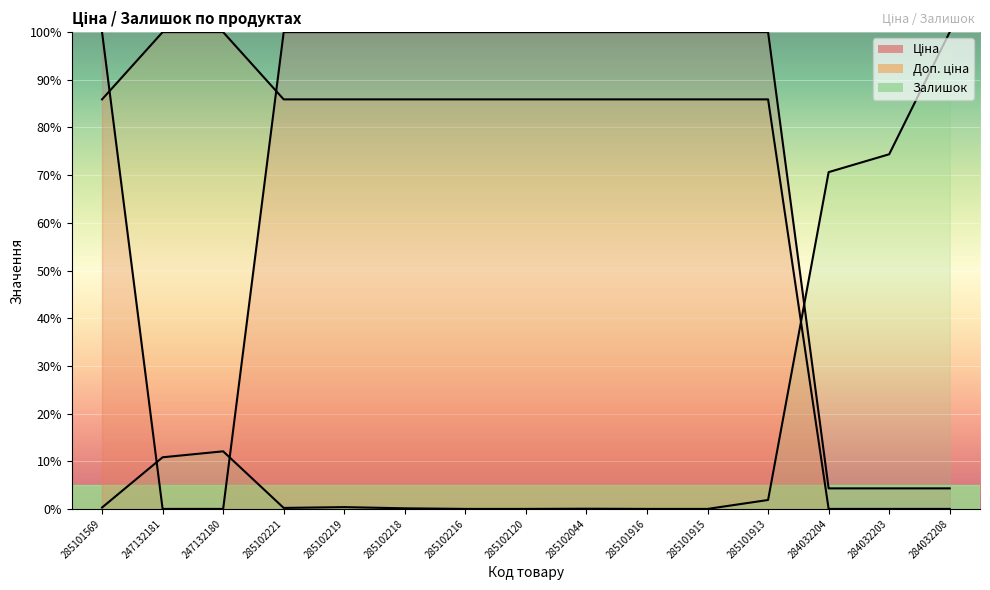

What is the value of the Доп. ціна point at the 7th from the left?

85.9